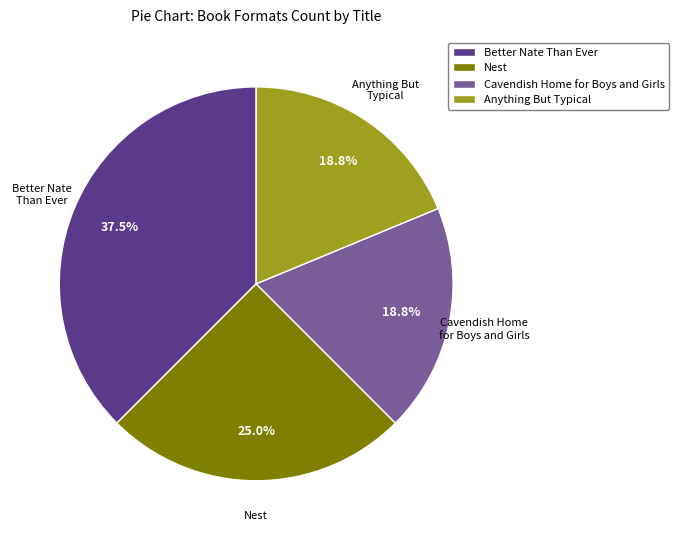

To the nearest percent, what is the difference between the largest and smallest slice percentages?

19%